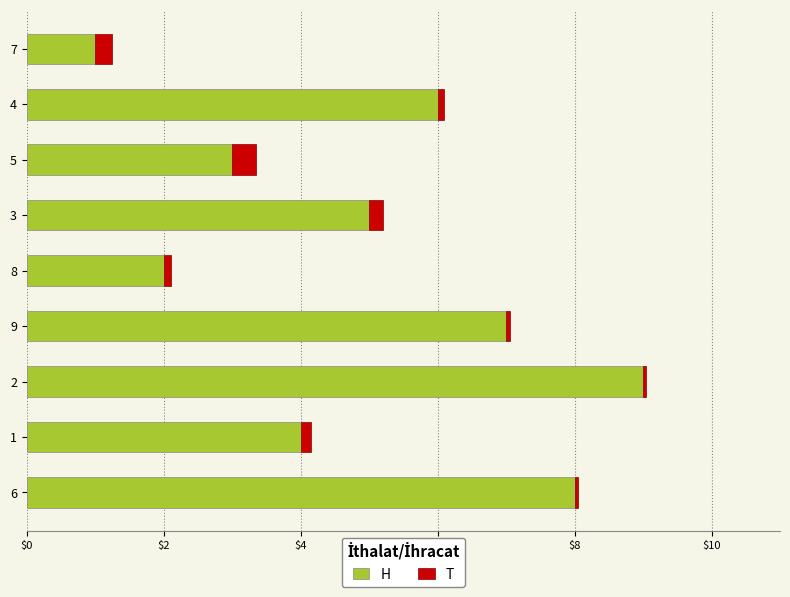

What is the average value of the H series?

5.0